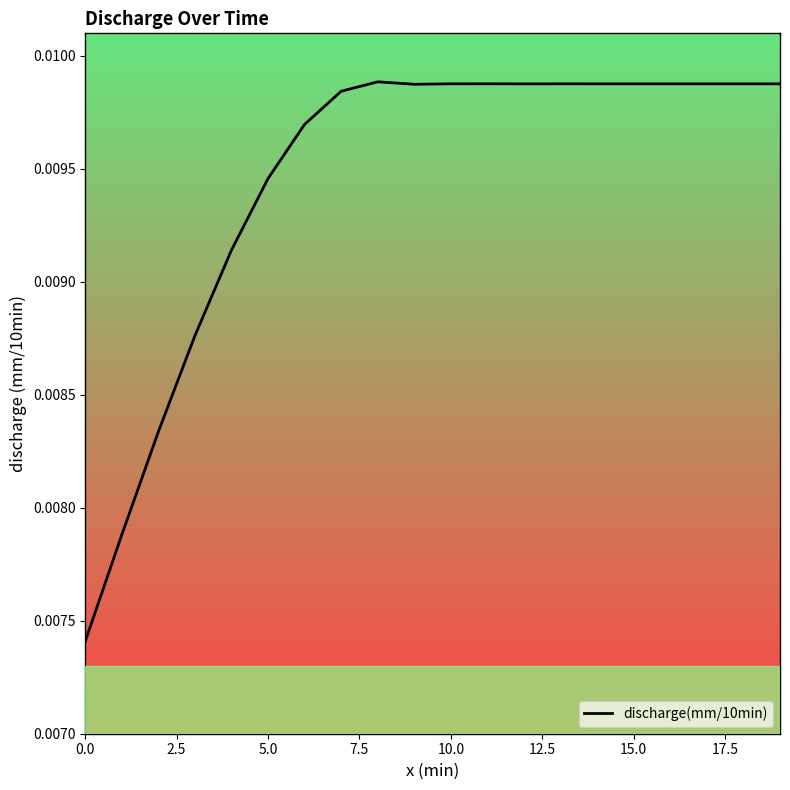

True or false: there are more than 2 points higher than both neighbors.

True